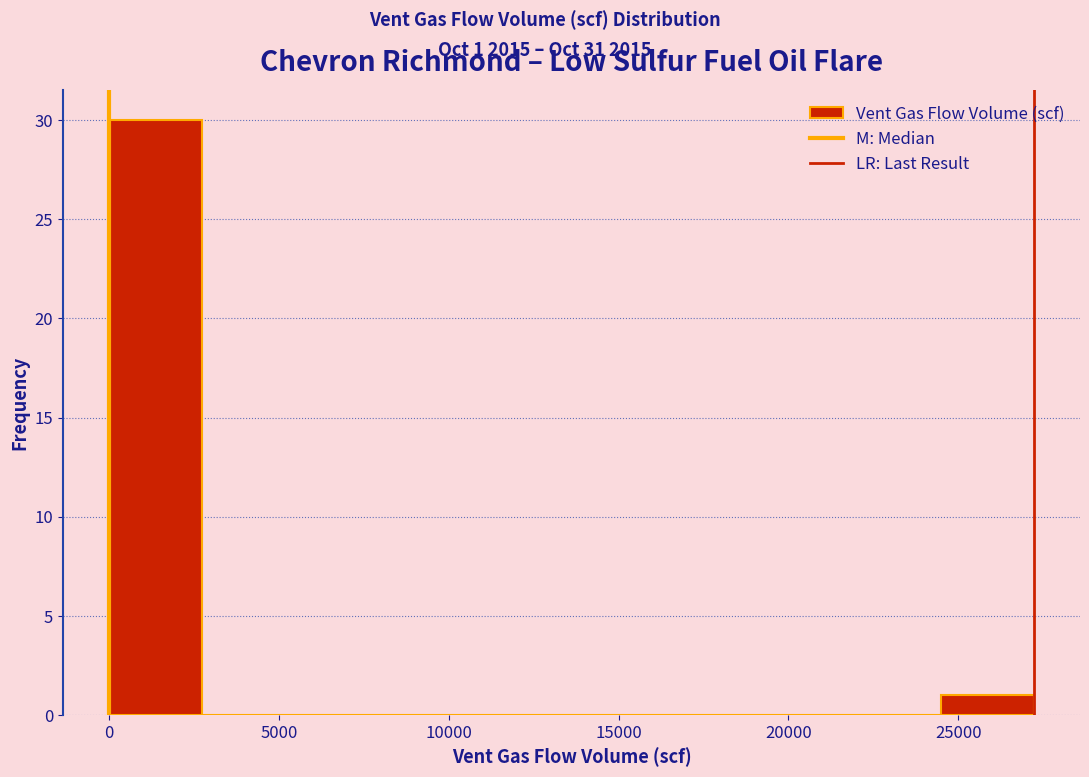

Which range on the x-axis has the tallest bar?

0 to 2500